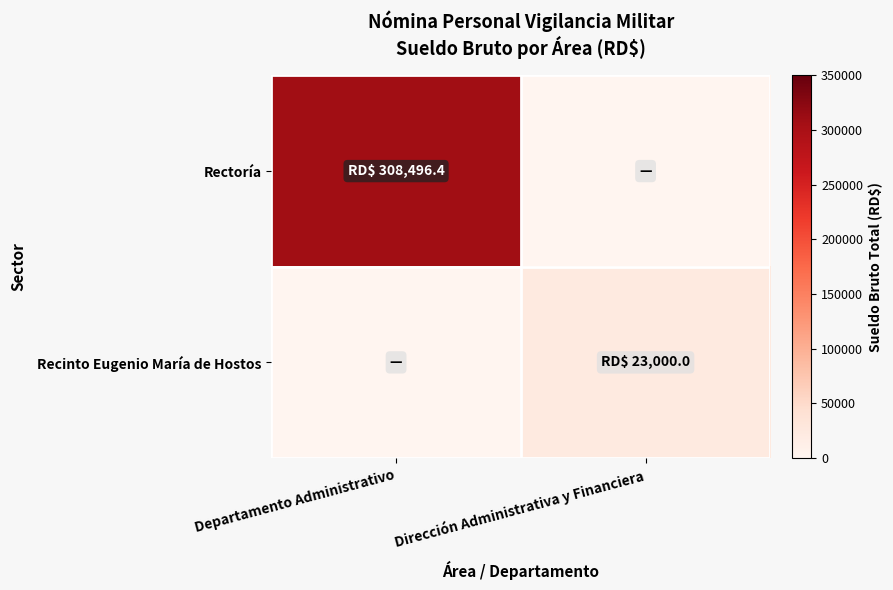

Which series has the largest total across all categories?

Rectoría